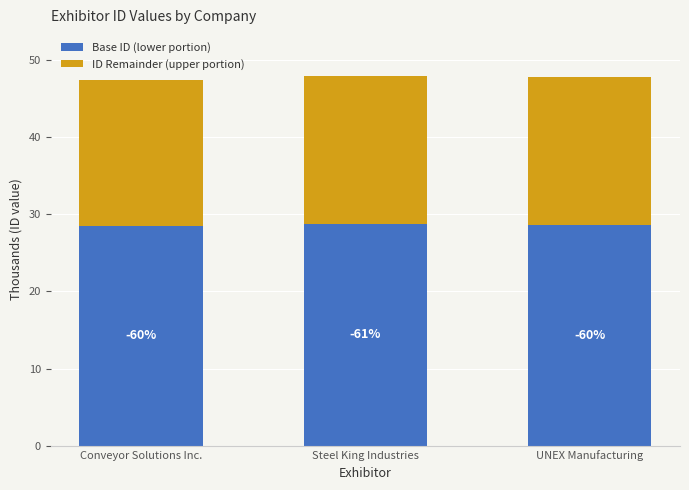

How many bars are there in total?

3